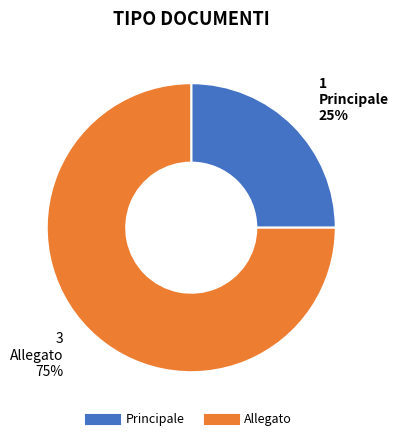

Rank the categories by value from lowest to highest.

Principale, Allegato